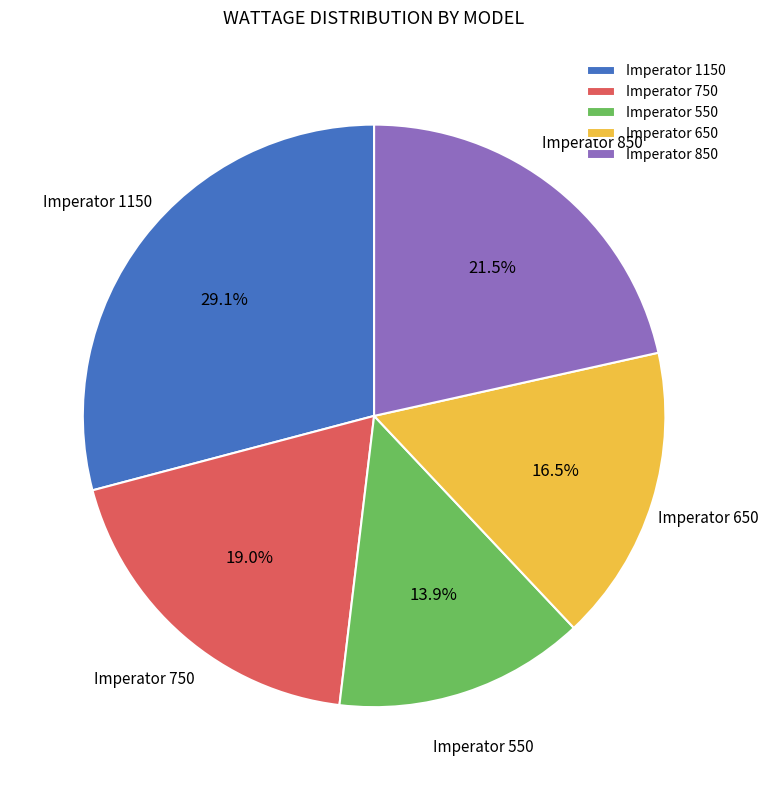

To the nearest percent, what is the difference between the largest and smallest slice percentages?

15%